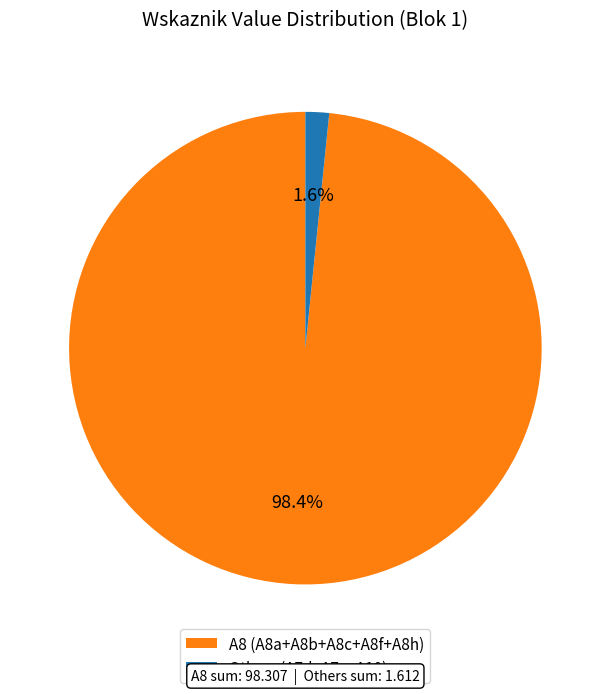

Is Others (A7d+A7e+A10) the majority of the pie?

No